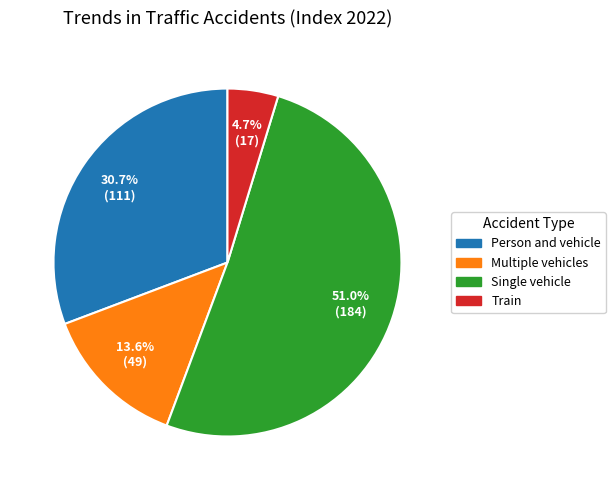

To the nearest percent, what percentage of the pie is Multiple vehicles?

14%